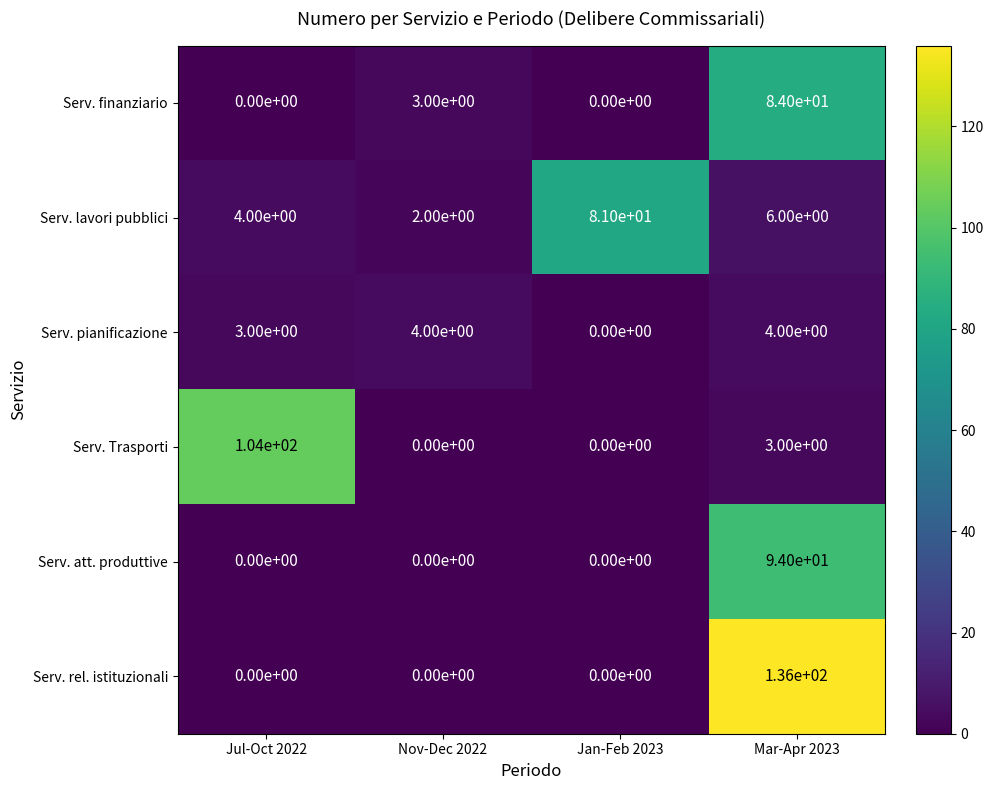

Which series changed the most between Jul-Oct 2022 and Jan-Feb 2023?

Serv. Trasporti